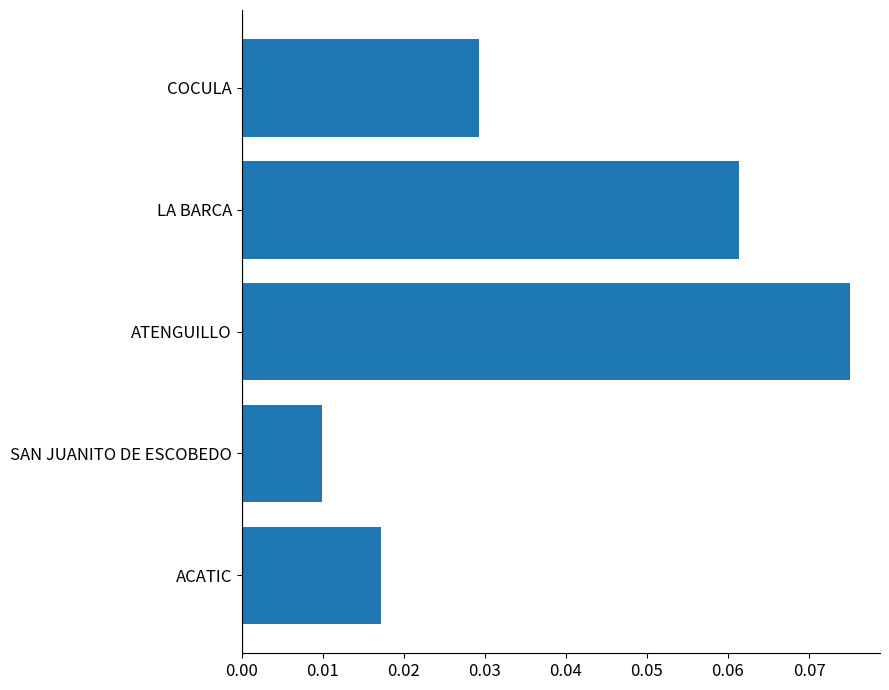

Which category has the highest value across all series?

ATENGUILLO